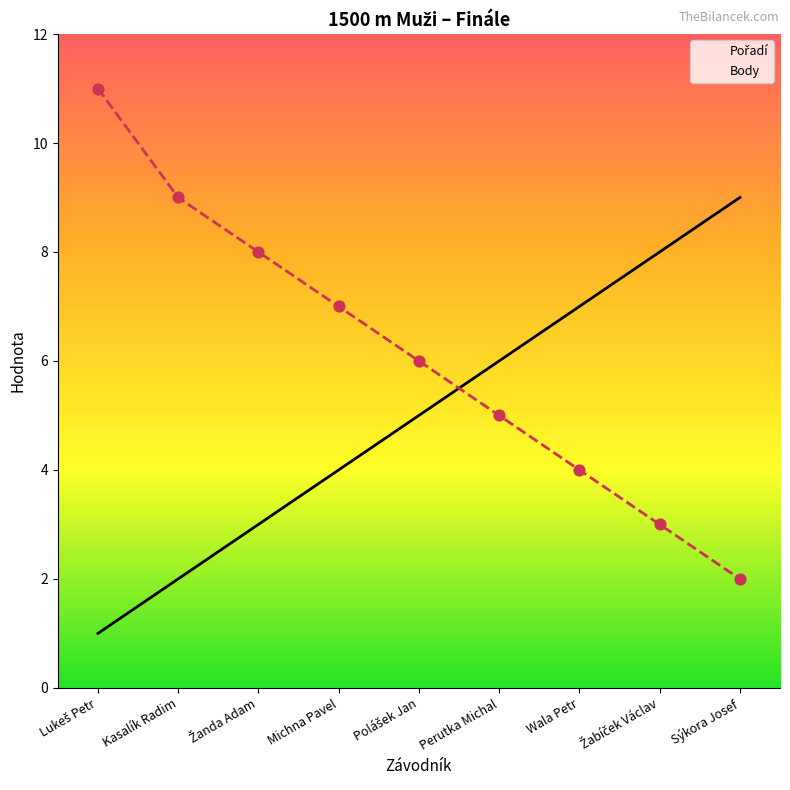

What is the total value across all series at Michna Pavel?

11